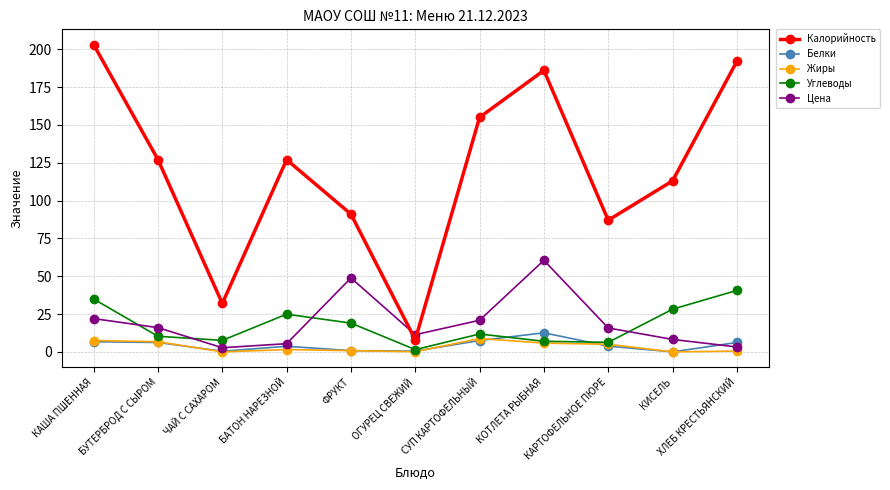

What is the difference between the highest and lowest values at КАША ПШЕННАЯ?

196.3